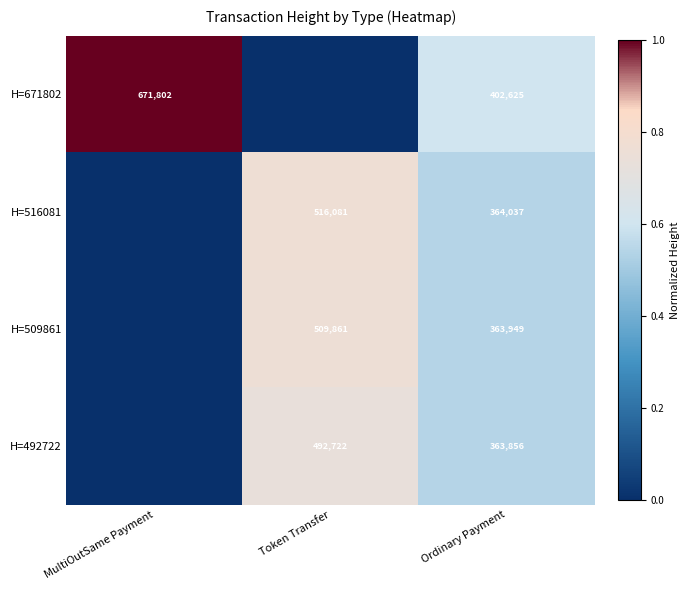

Which has a higher value, MultiOutSame Payment or Ordinary Payment?

MultiOutSame Payment